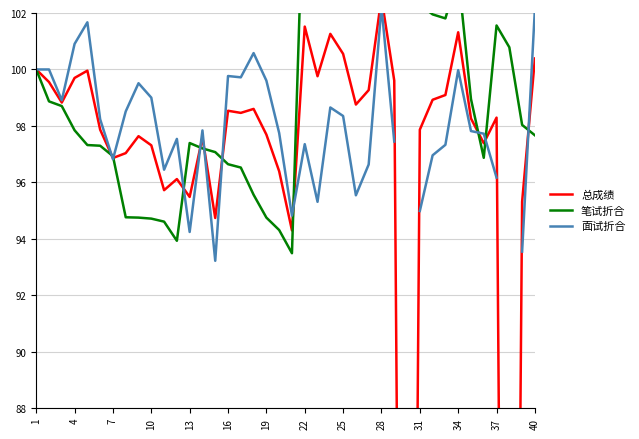

Which category has the lowest value in the 总成绩 series?

37